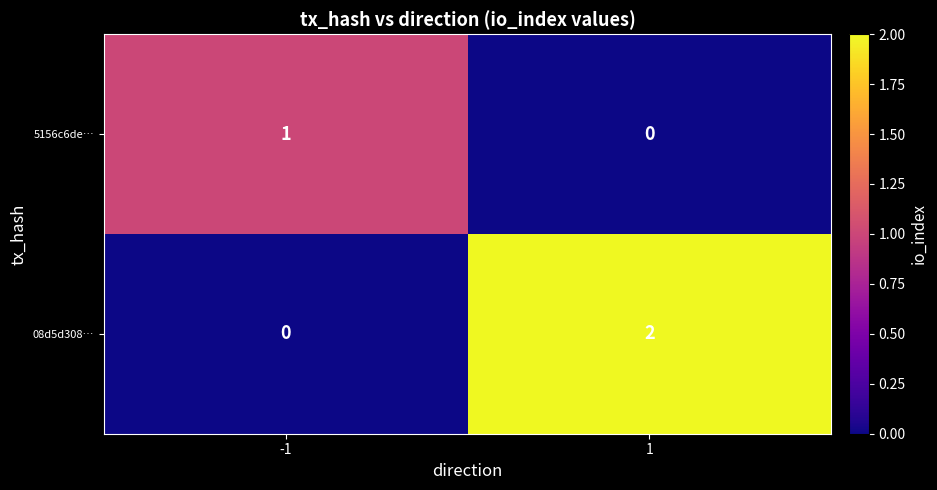

Is it true that 08d5d308… equals 1 at 1?

False